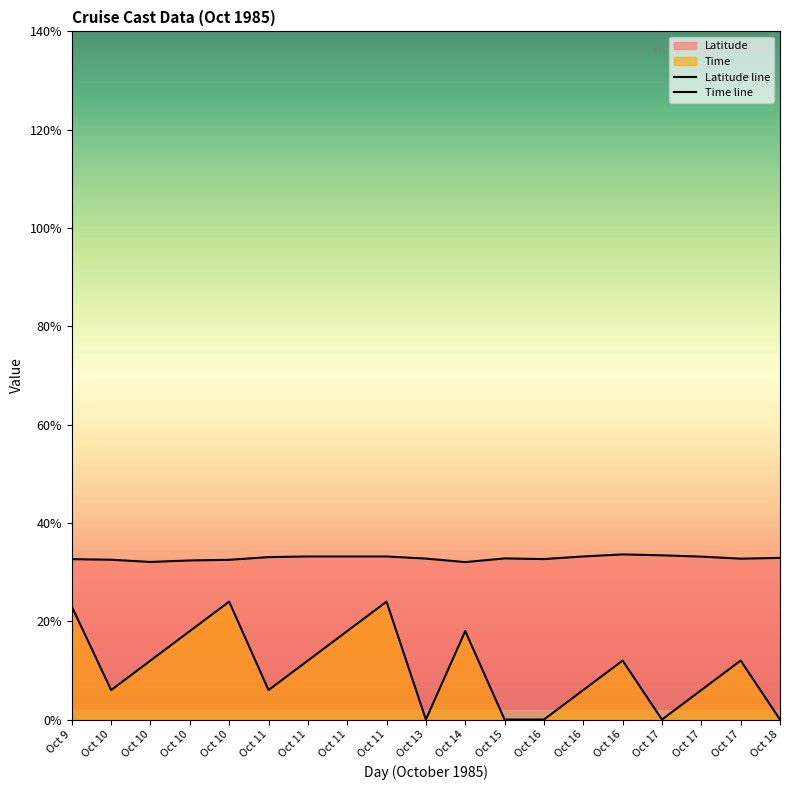

What is the sum of all Latitude line values?

623.9